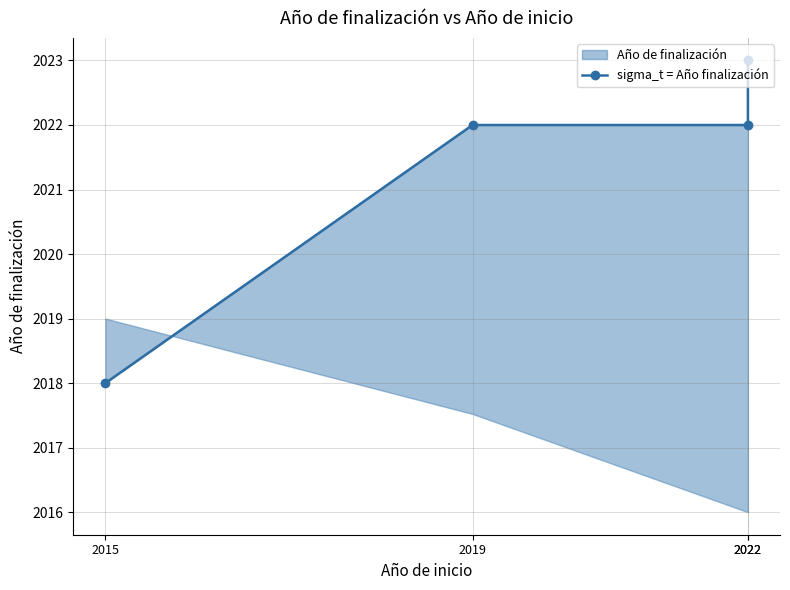

Reading left to right, list all the values displayed in this chart.

2015=2018	2019=2022	2022=2022	2022=2023